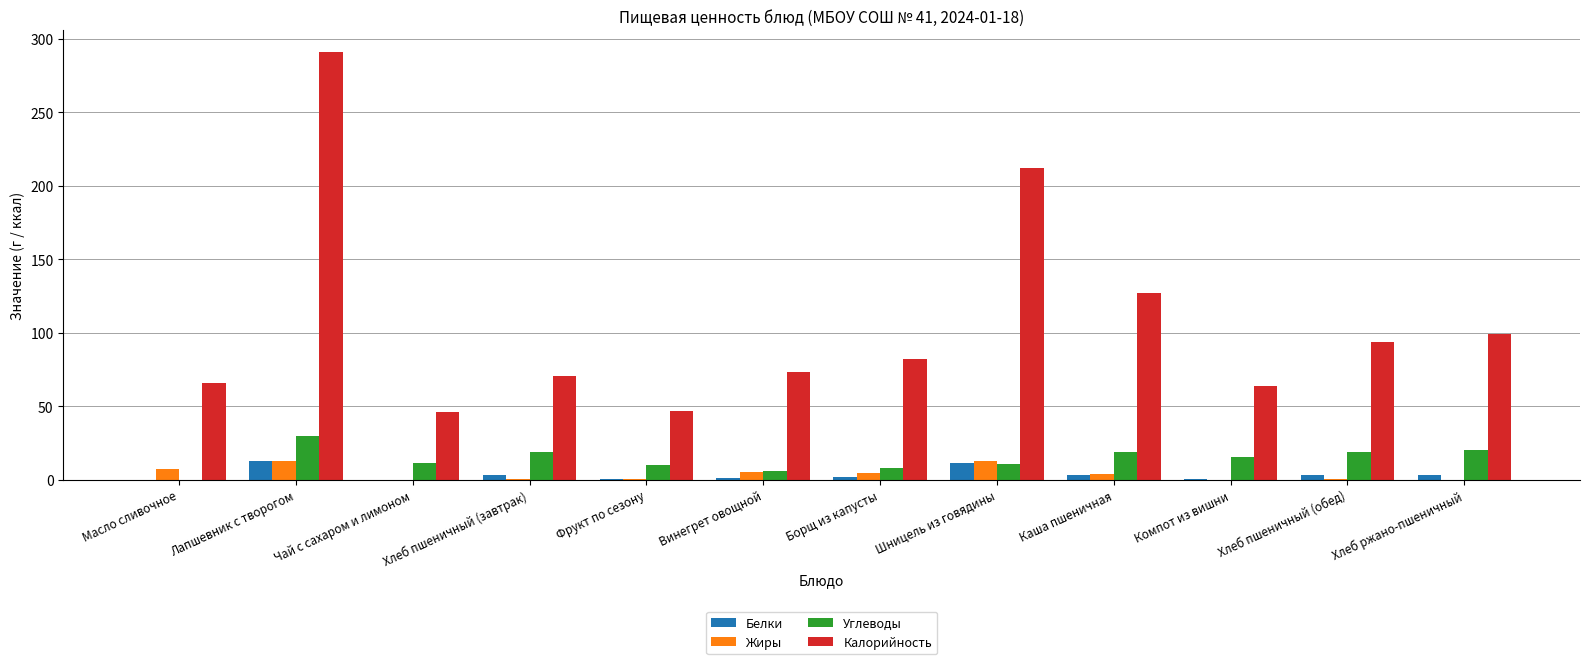

Is the value of Жиры at Хлеб пшеничный (завтрак) greater than the value of Калорийность at Лапшевник с творогом?

No